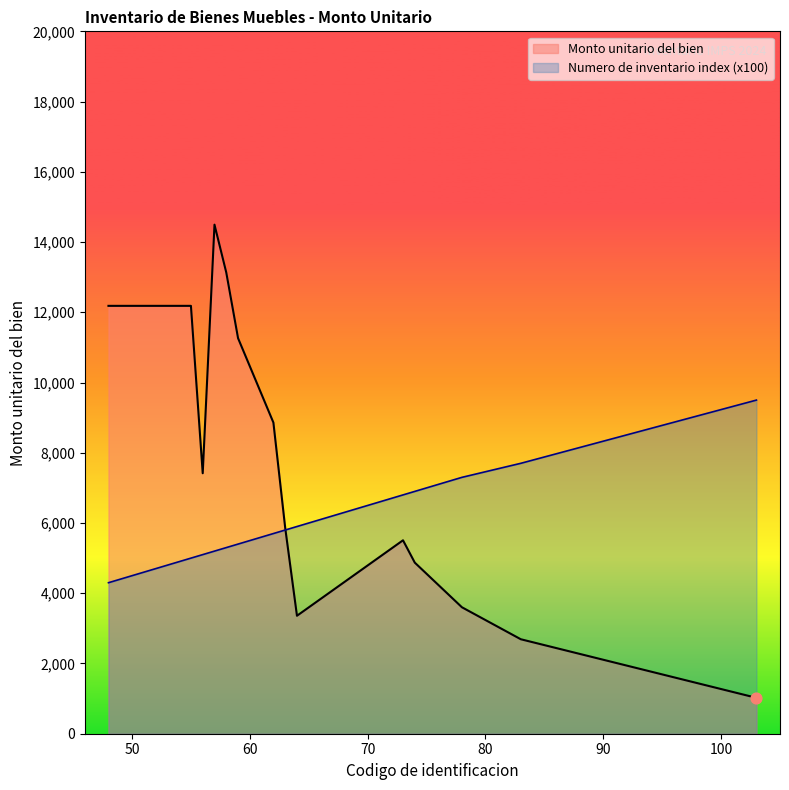

At how many categories does at least one series exceed 12107?

10